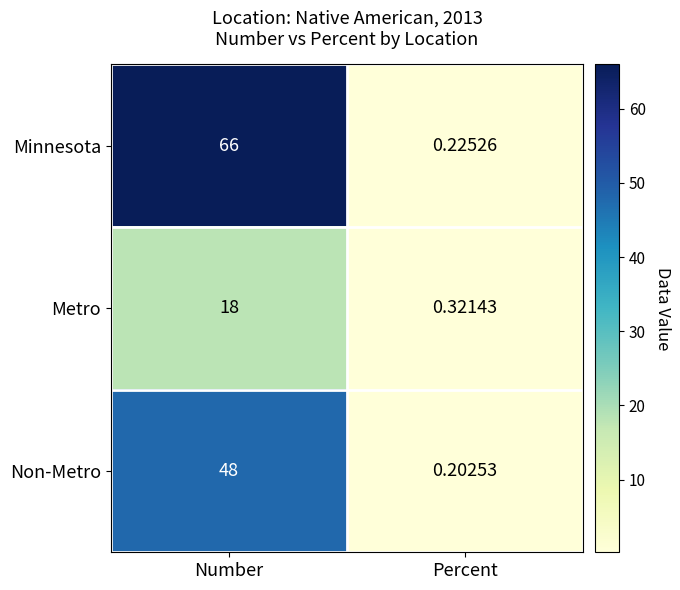

Between Number and Percent, which series saw the biggest shift?

Minnesota